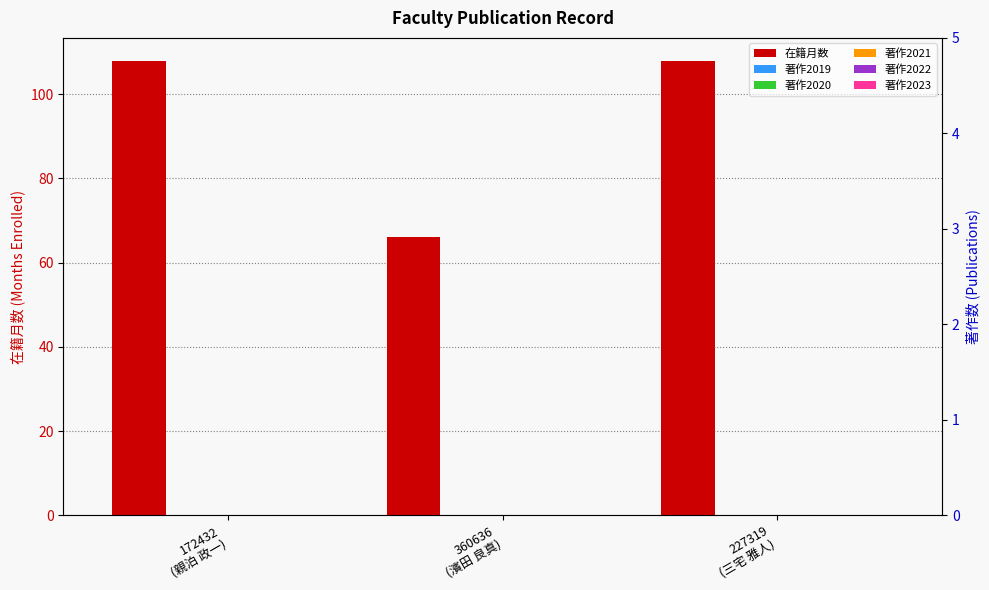

Rank the series at 172432
(親泊 政一) from lowest to highest value.

著作2019, 著作2020, 著作2021, 著作2022, 著作2023, 在籍月数